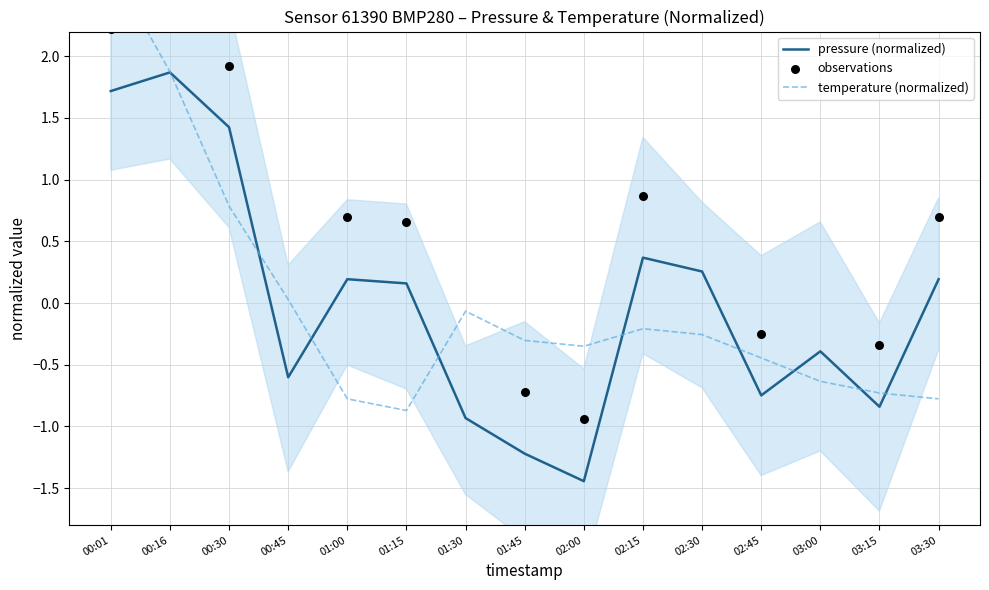

Is the value of pressure at 02:45 greater than the value of temperature at 02:30?

No